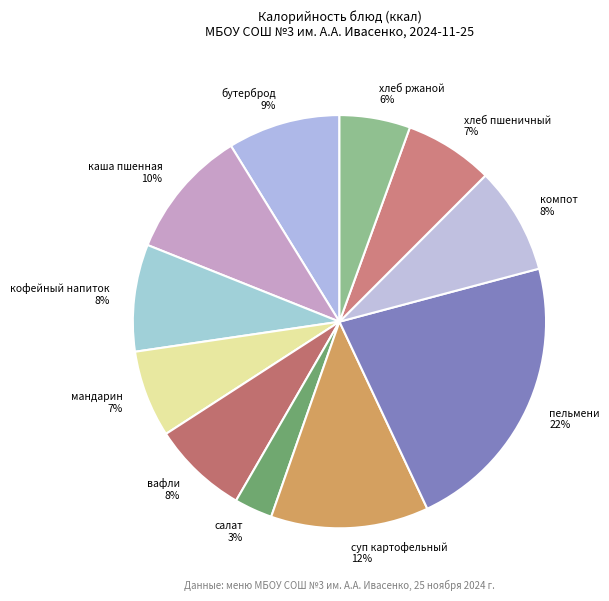

To the nearest percent, what portion does кофейный напиток represent?

8%